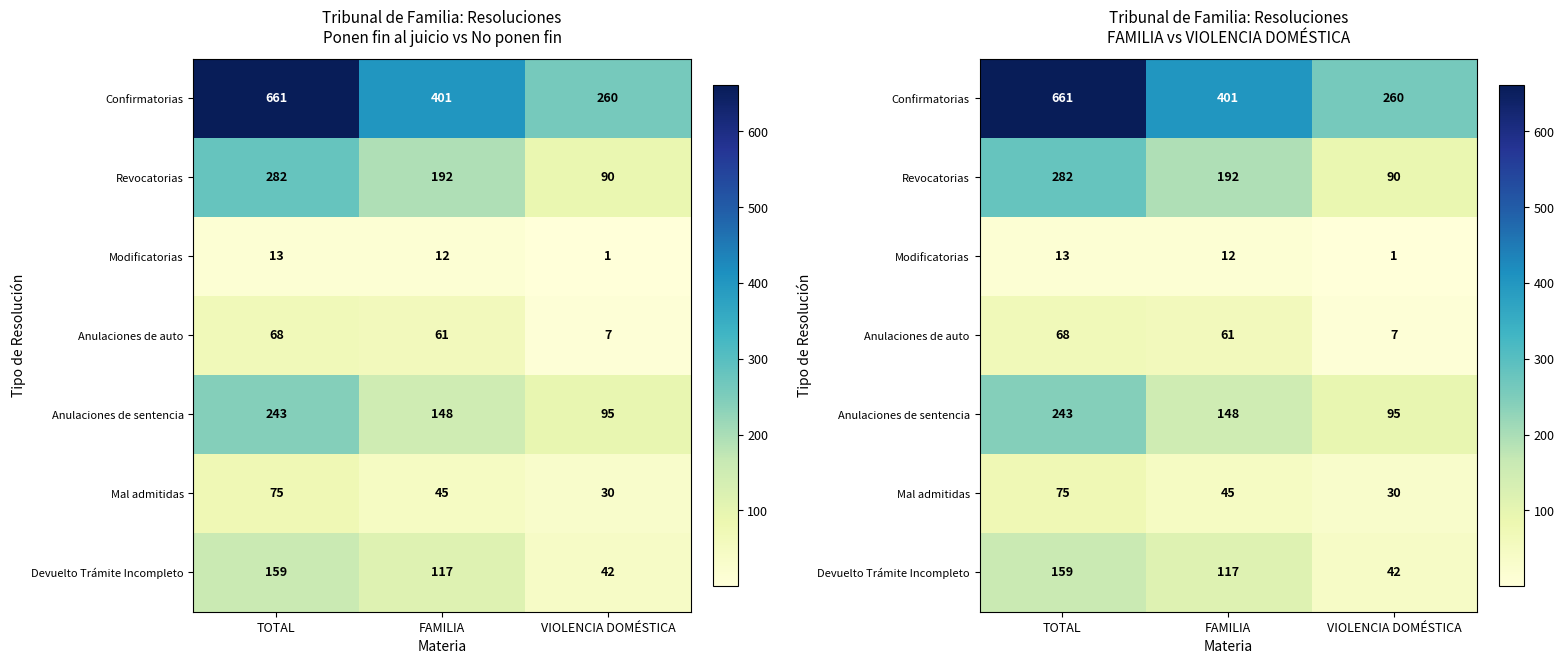

Count the Mal admitidas values in the range 30 to 75.

3